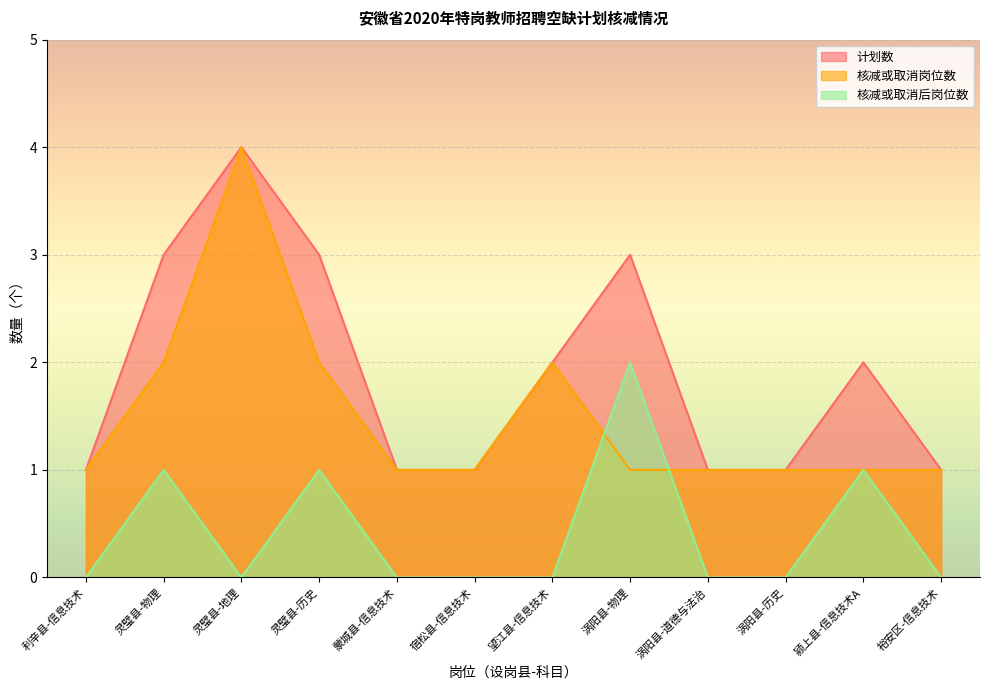

What is the difference between the maximum and minimum values in the 核减或取消岗位数 series?

3